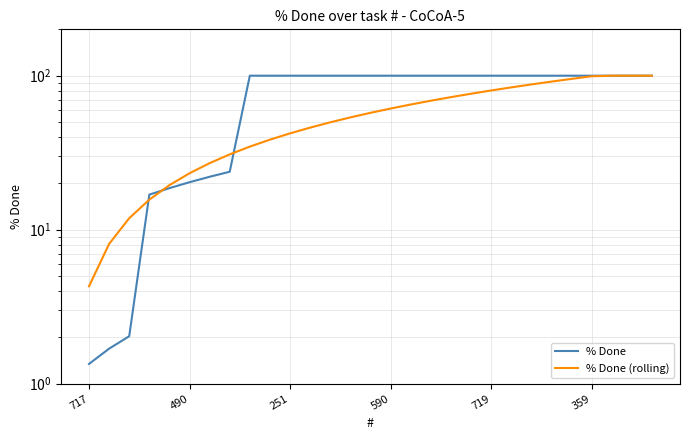

What is the maximum value for % Done (rolling)?

100.0